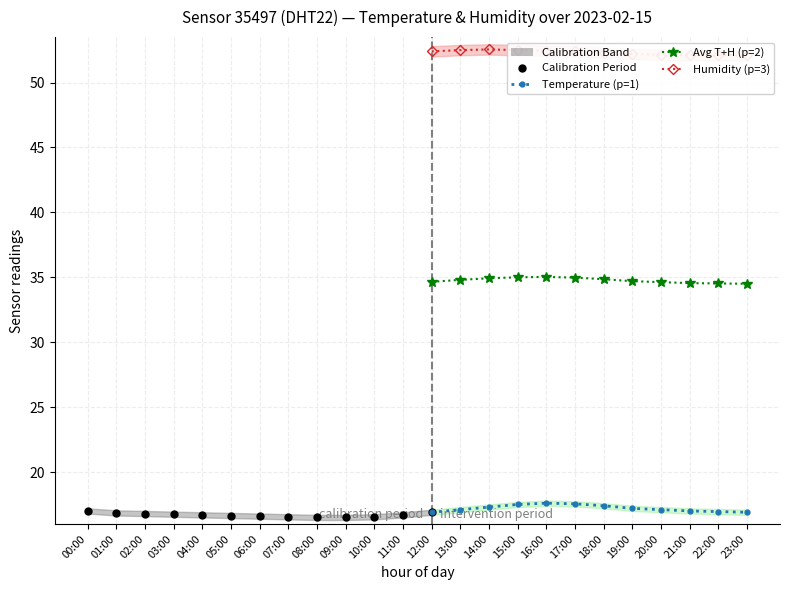

In humidity, how many points are higher than both neighbors (excluding endpoints)?

1